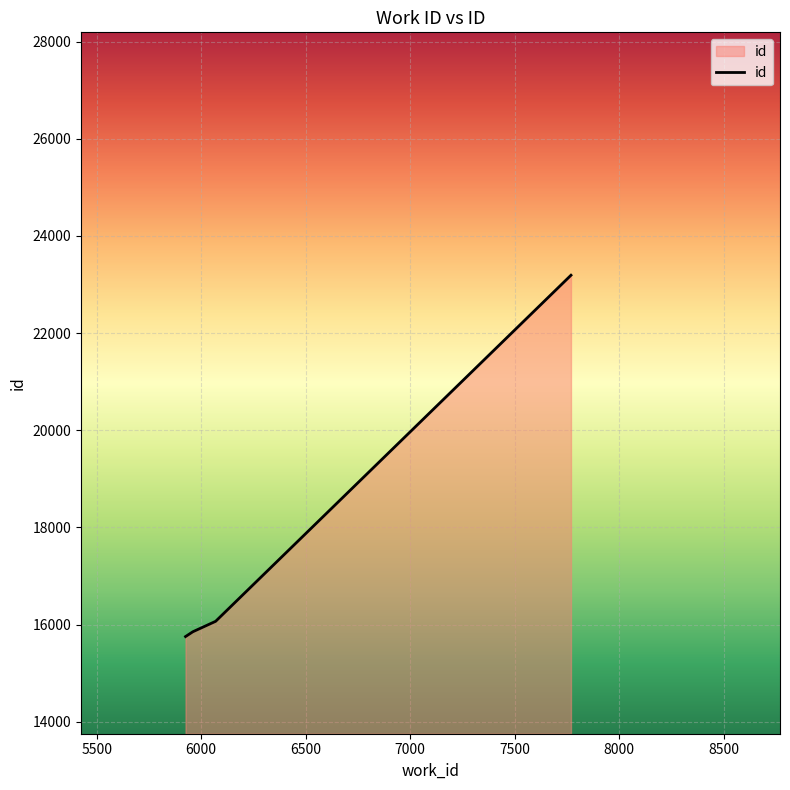

What is the greatest value displayed?

23192